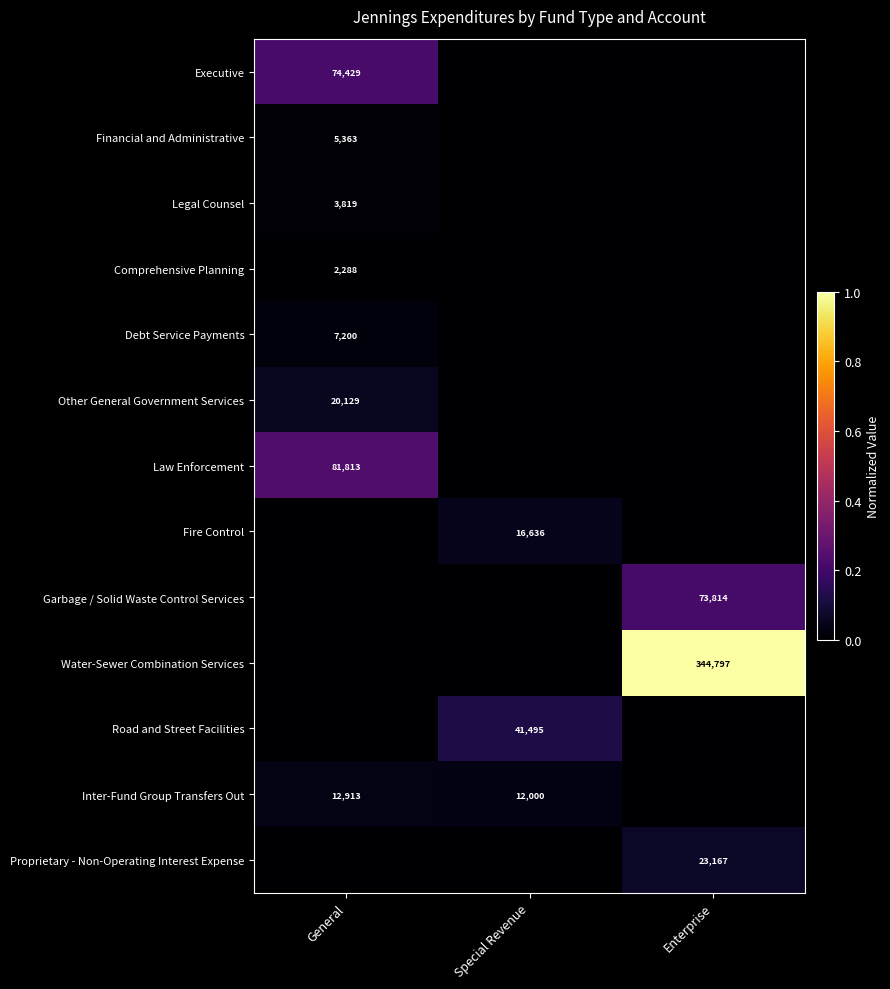

The Garbage / Solid Waste Control Services series shows 110547 at Enterprise. True or false?

False